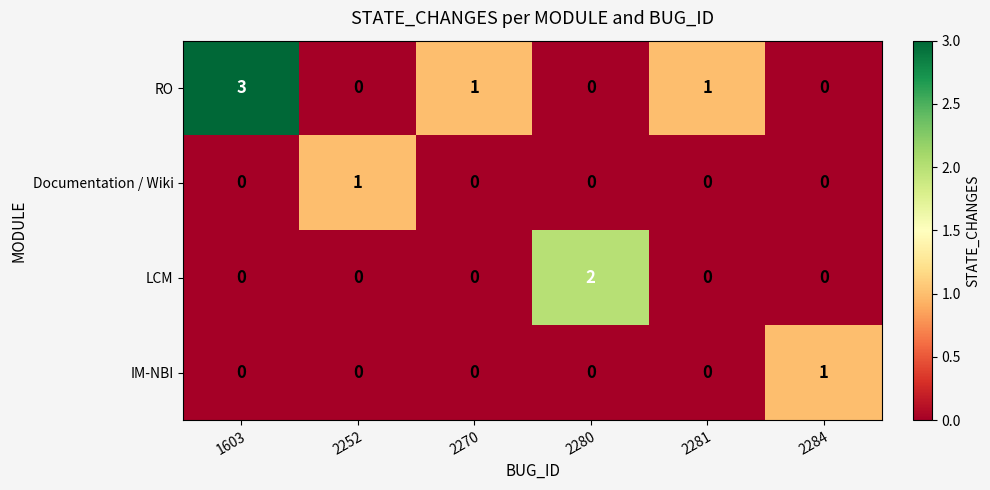

Count the number of data series in this chart.

4